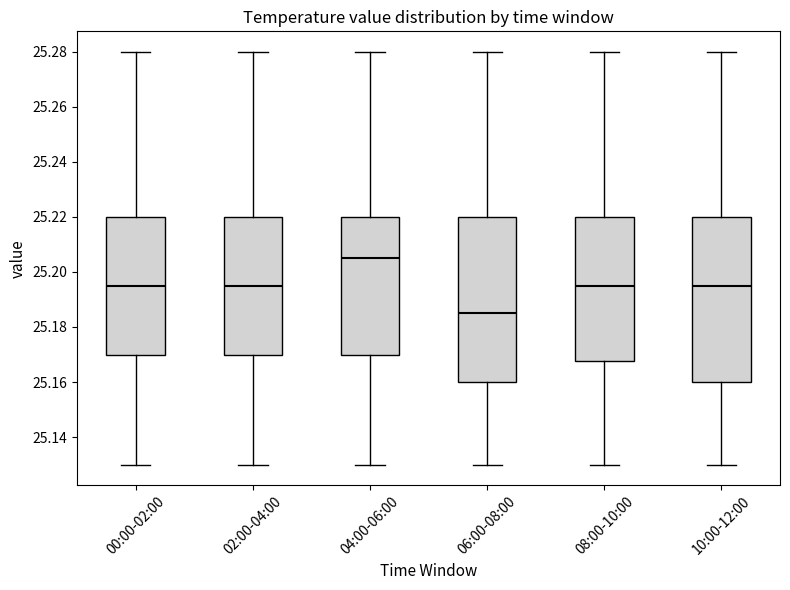

Reading left to right, read every box against the y-axis: the position of its median line, the range the box covers, and the ends of its whiskers. The values are not printed on the chart, so give them approximately, as read against the axis.

00:00-02:00: median 25.196, box 25.170 to 25.220, whiskers 25.130 to 25.280
02:00-04:00: median 25.196, box 25.170 to 25.220, whiskers 25.130 to 25.280
04:00-06:00: median 25.206, box 25.170 to 25.220, whiskers 25.130 to 25.280
06:00-08:00: median 25.186, box 25.160 to 25.220, whiskers 25.130 to 25.280
08:00-10:00: median 25.196, box 25.168 to 25.220, whiskers 25.130 to 25.280
10:00-12:00: median 25.196, box 25.160 to 25.220, whiskers 25.130 to 25.280